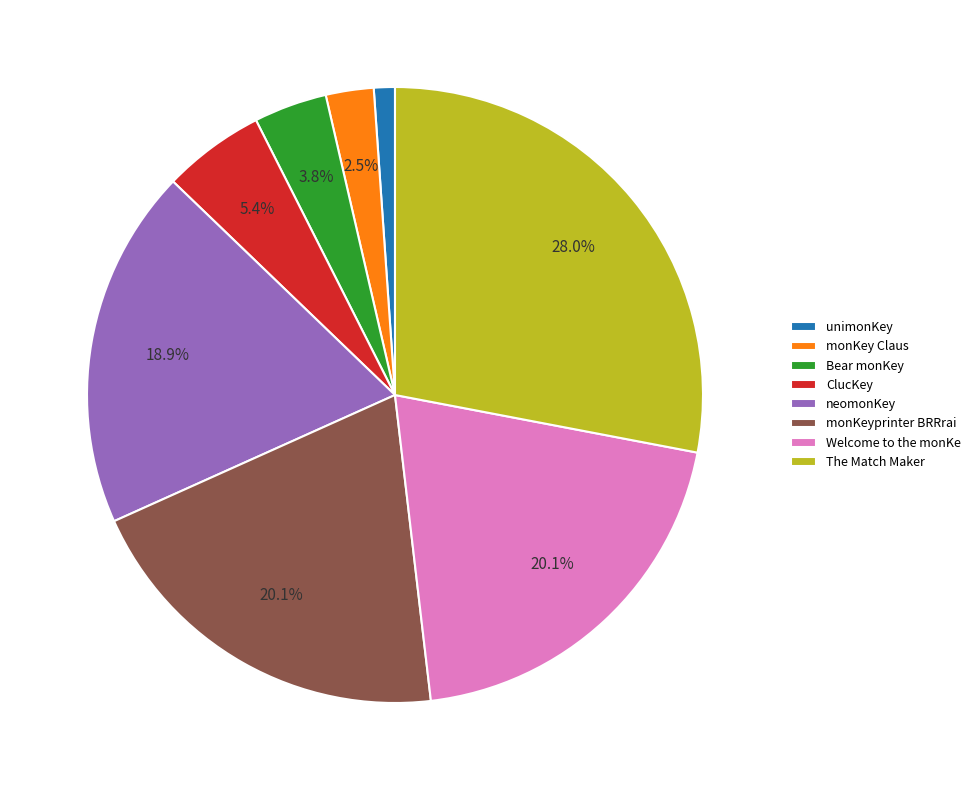

True or false: unimonKey accounts for 1% of the total.

True